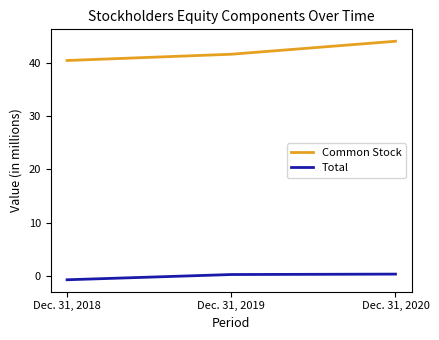

How many lines are shown in the chart?

2